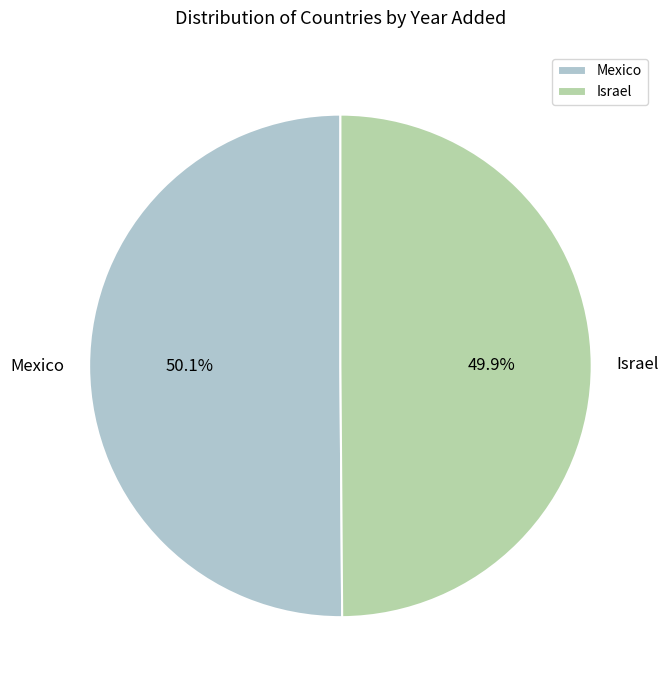

True or false: Mexico accounts for 59% of the total.

False